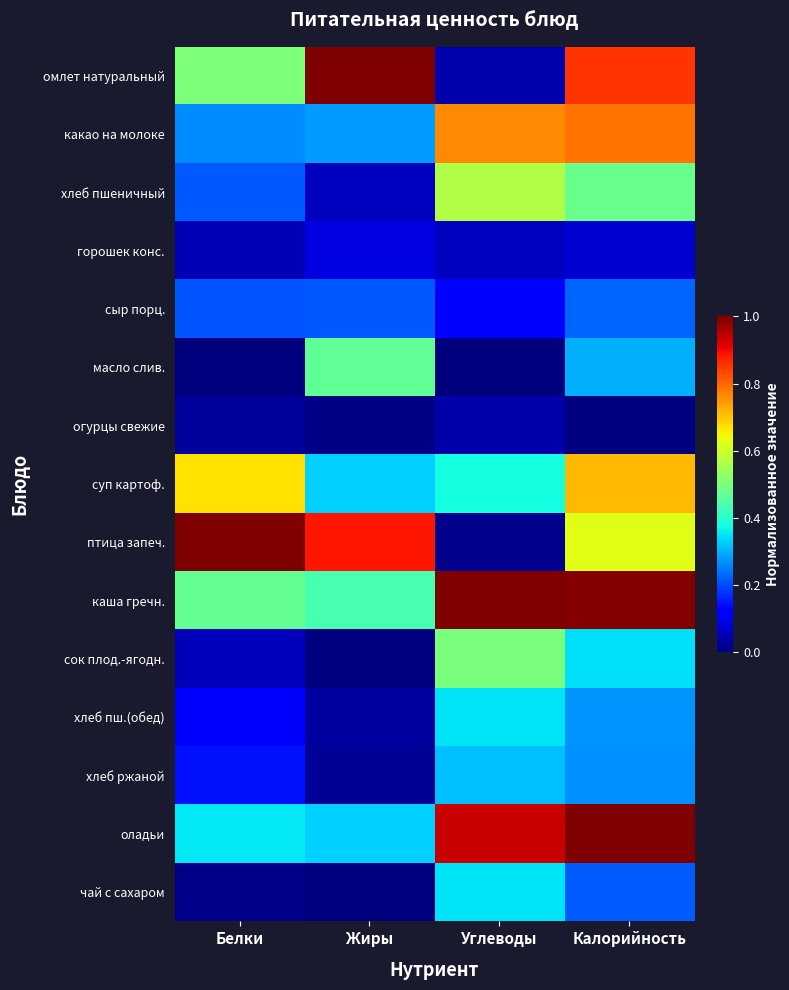

Reading right to left, extract all data points from this chart.

омлет натуральный: Калорийность=0.9	Углеводы=0.0	Жиры=1.0	Белки=0.5
какао на молоке: Калорийность=0.8	Углеводы=0.8	Жиры=0.3	Белки=0.3
хлеб пшеничный: Калорийность=0.5	Углеводы=0.6	Жиры=0.1	Белки=0.2
горошек конс.: Калорийность=0.1	Углеводы=0.1	Жиры=0.1	Белки=0.0
сыр порц.: Калорийность=0.2	Углеводы=0.1	Жиры=0.2	Белки=0.2
масло слив.: Калорийность=0.3	Углеводы=0.0	Жиры=0.5	Белки=0.0
огурцы свежие: Калорийность=0.0	Углеводы=0.0	Жиры=0.0	Белки=0.0
суп картоф.: Калорийность=0.7	Углеводы=0.4	Жиры=0.3	Белки=0.7
птица запеч.: Калорийность=0.6	Углеводы=0.0	Жиры=0.9	Белки=1.0
каша гречн.: Калорийность=1.0	Углеводы=1.0	Жиры=0.4	Белки=0.5
сок плод.-ягодн.: Калорийность=0.3	Углеводы=0.5	Жиры=0.0	Белки=0.1
хлеб пш.(обед): Калорийность=0.3	Углеводы=0.4	Жиры=0.0	Белки=0.1
хлеб ржаной: Калорийность=0.3	Углеводы=0.3	Жиры=0.0	Белки=0.1
оладьи: Калорийность=1.0	Углеводы=0.9	Жиры=0.3	Белки=0.4
чай с сахаром: Калорийность=0.2	Углеводы=0.4	Жиры=0.0	Белки=0.0